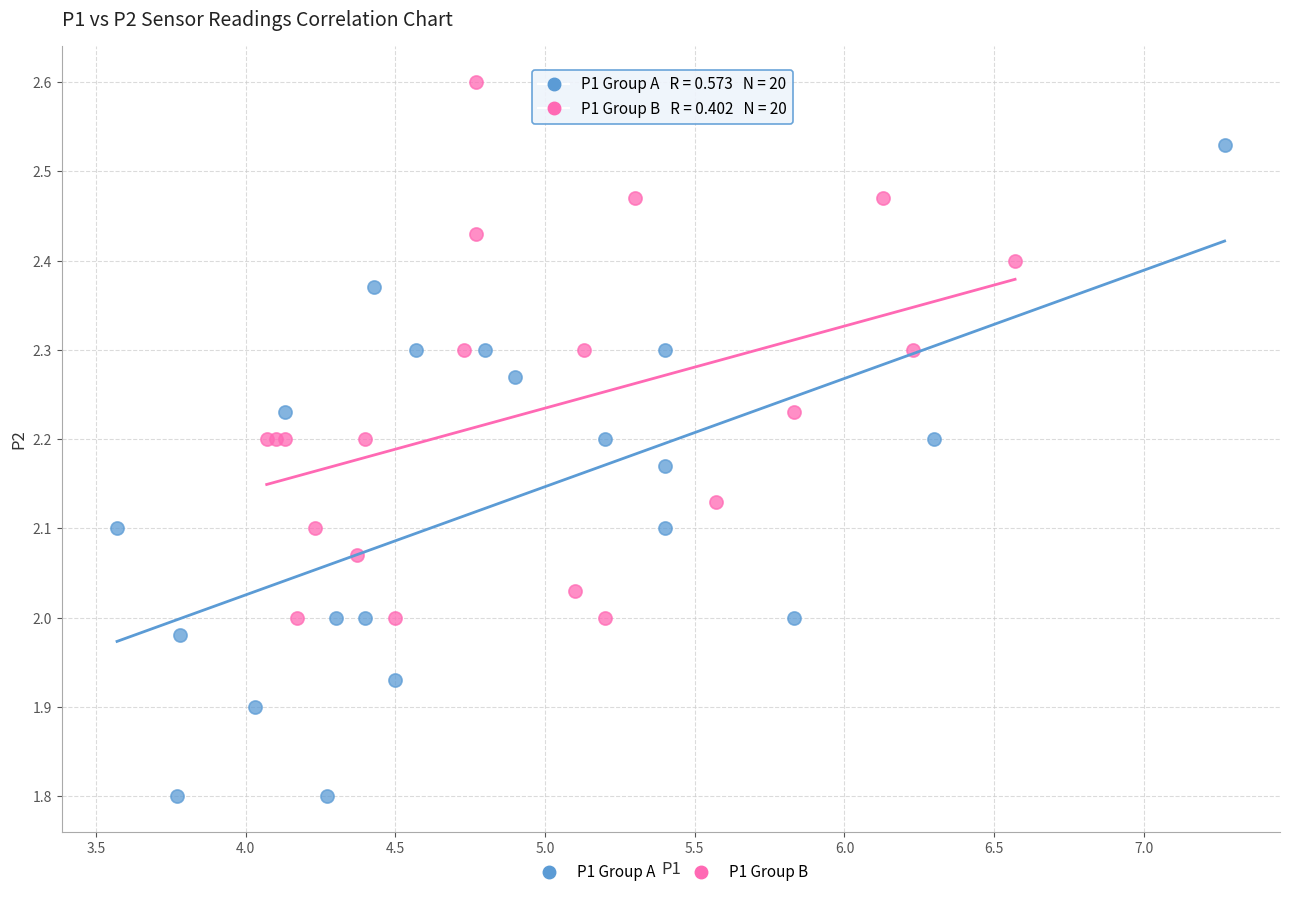

What are all the series names shown in the legend?

P1 Group A, P1 Group B